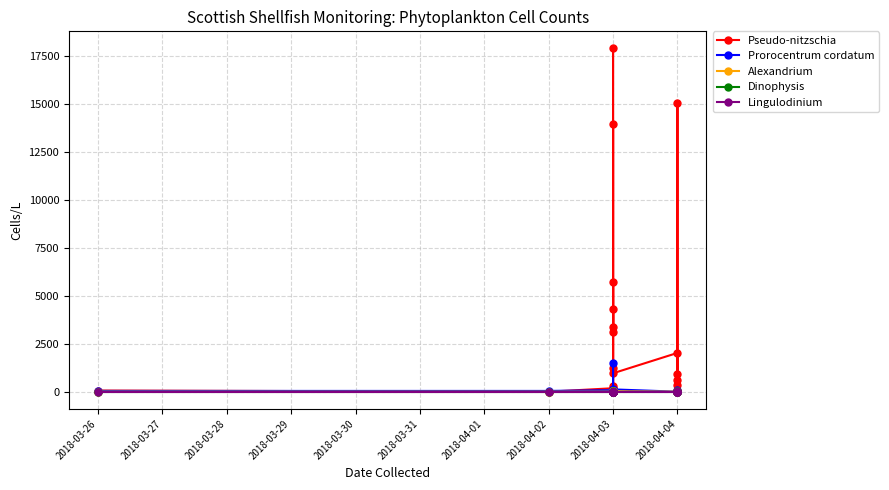

How many lines are shown in the chart?

5